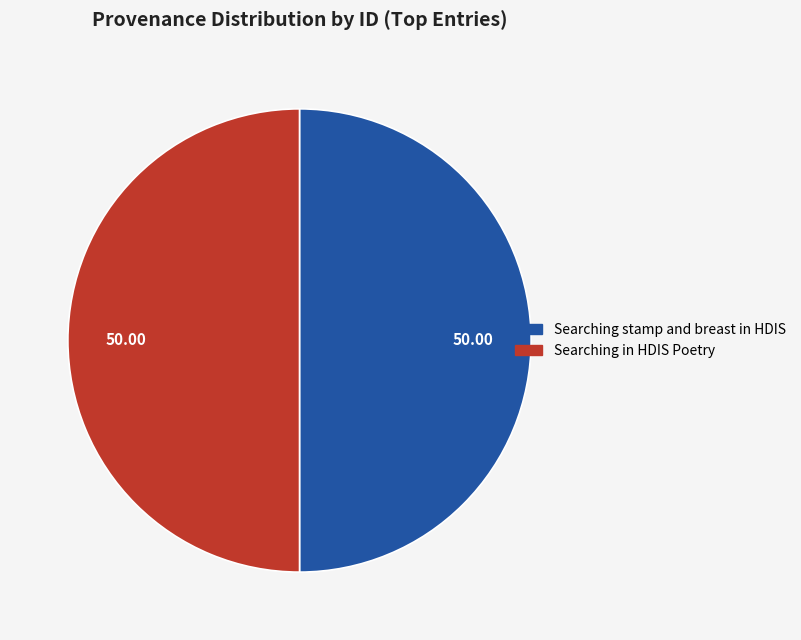

Approximately how many times larger is the value at Searching in HDIS Poetry compared to Searching stamp and breast in HDIS?

1.0